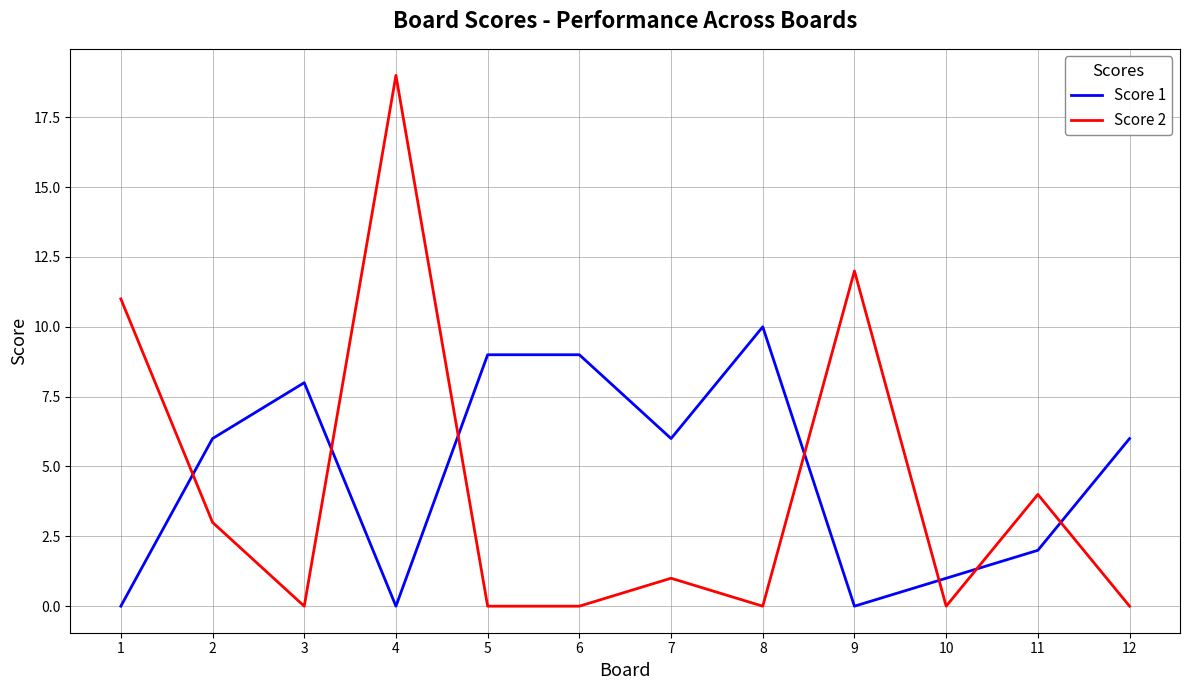

How many intersections are there between Score 2 and Score 1?

7